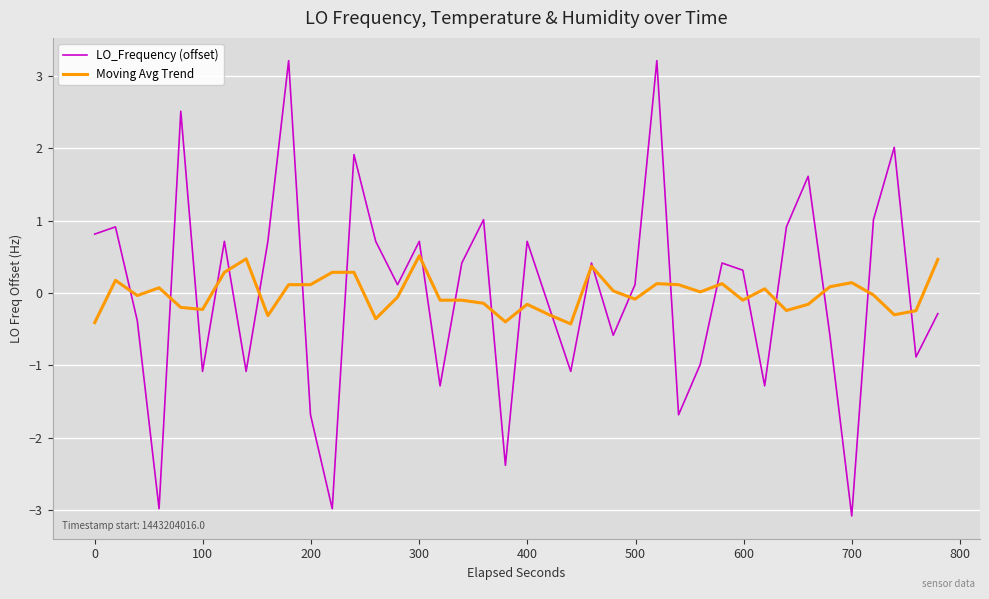

What is the maximum value shown in the chart?

3.2